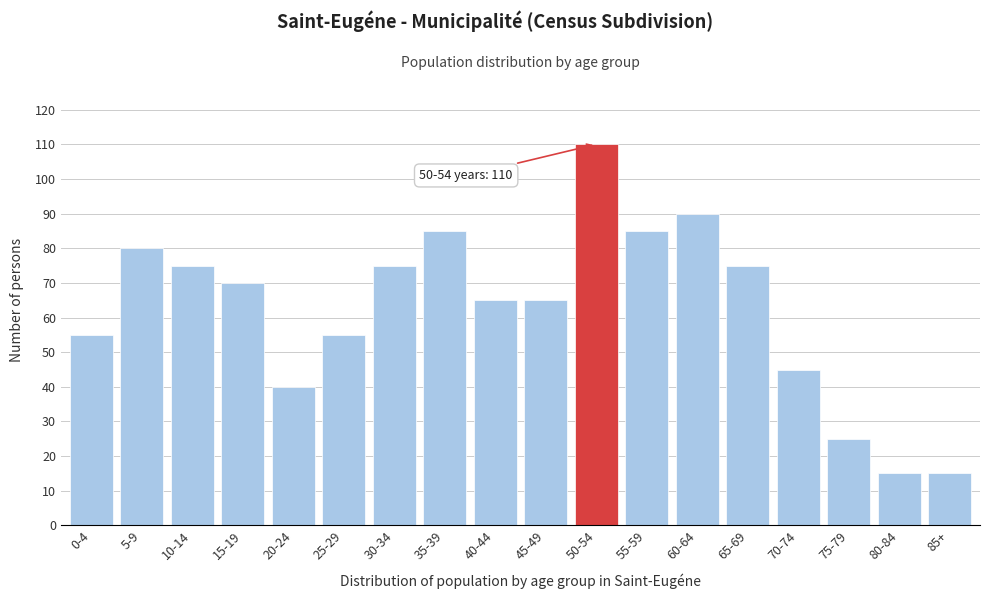

Reading left to right, extract all data points from this chart.

0-4=55	5-9=80	10-14=75	15-19=70	20-24=40	25-29=55	30-34=75	35-39=85	40-44=65	45-49=65	50-54=110	55-59=85	60-64=90	65-69=75	70-74=45	75-79=25	80-84=15	85+=15